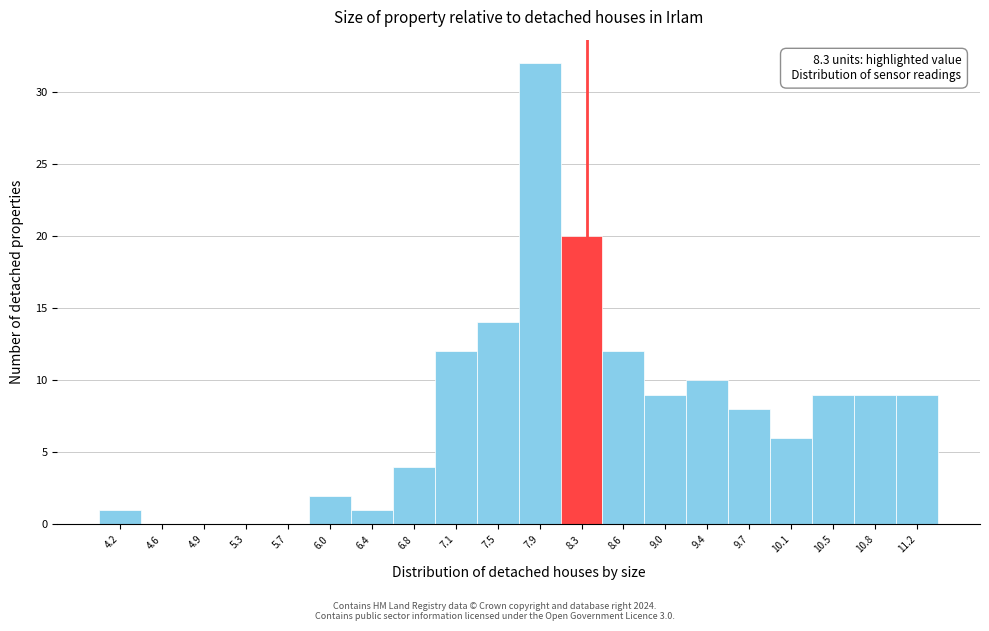

Over which range of the x-axis is the bar tallest?

7.70 to 8.07